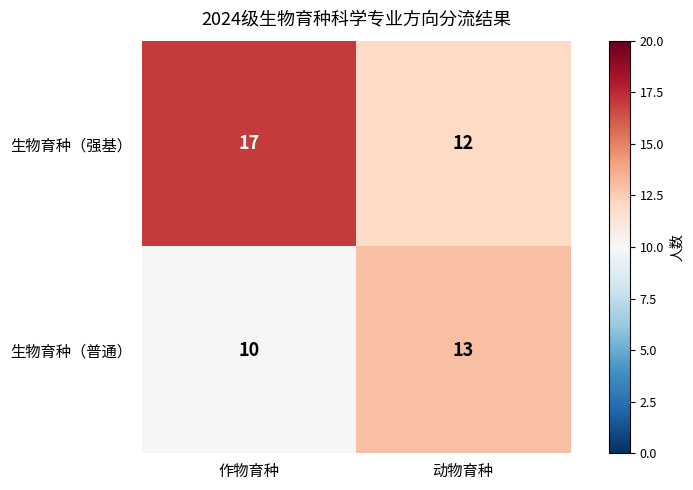

Reading left to right, extract all data points from this chart.

生物育种（强基）: 17	12
生物育种（普通）: 10	13